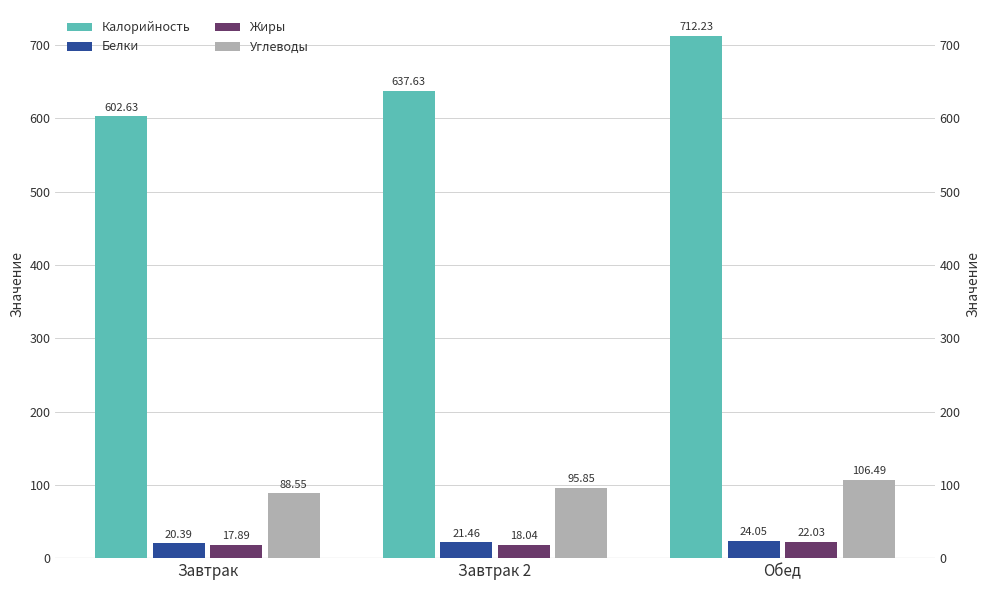

How many bars are there in total?

12